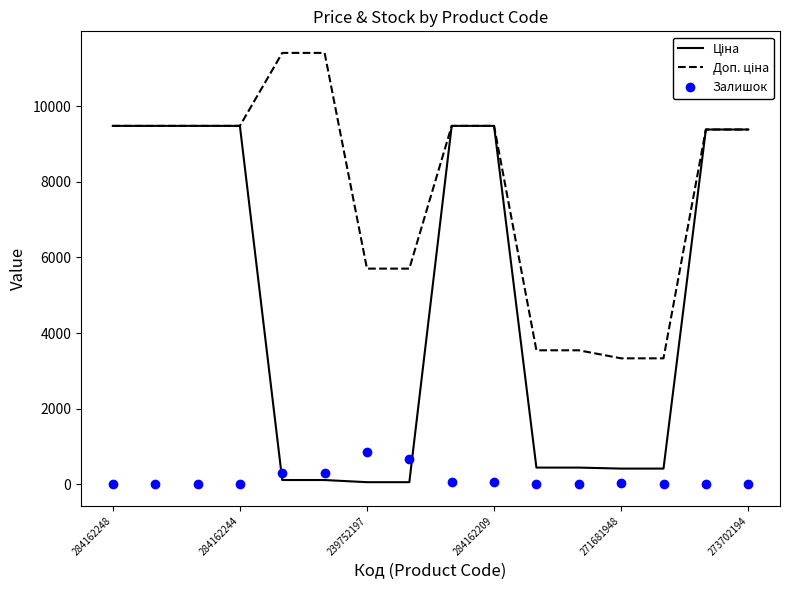

What is the maximum value shown in the chart?

11410.0